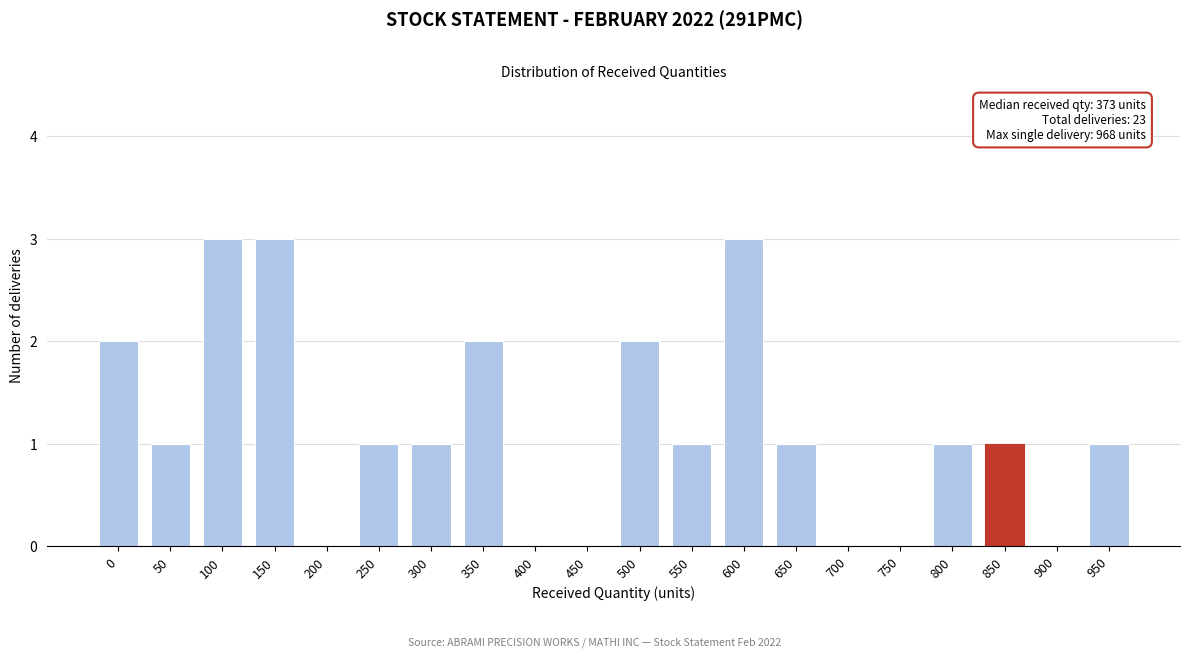

Reading right to left, extract all data points from this chart.

950=1	900=0	850=1	800=1	750=0	700=0	650=1	600=3	550=1	500=2	450=0	400=0	350=2	300=1	250=1	200=0	150=3	100=3	50=1	0=2